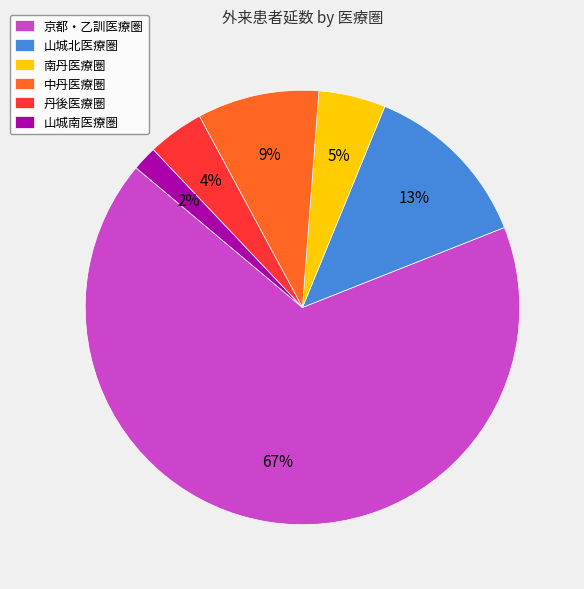

What is the majority slice?

京都・乙訓医療圏